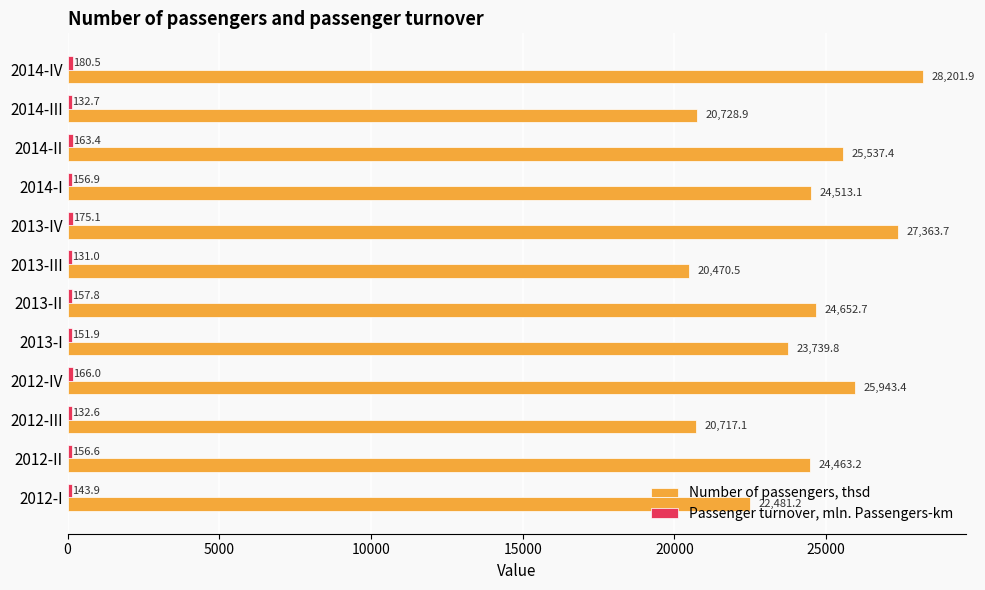

What is the difference between the second highest and minimum values in the Number of passengers, thsd series?

6893.2